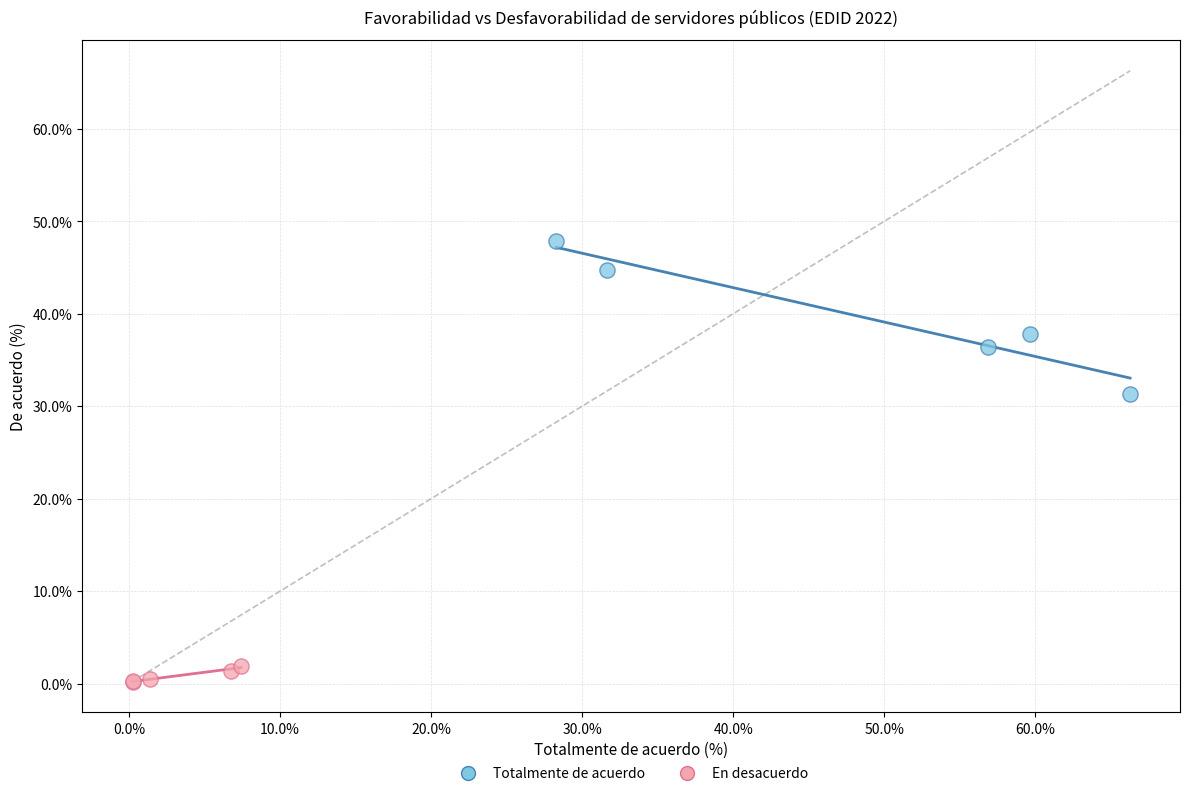

Which series contains the highest Y value?

Totalmente de acuerdo